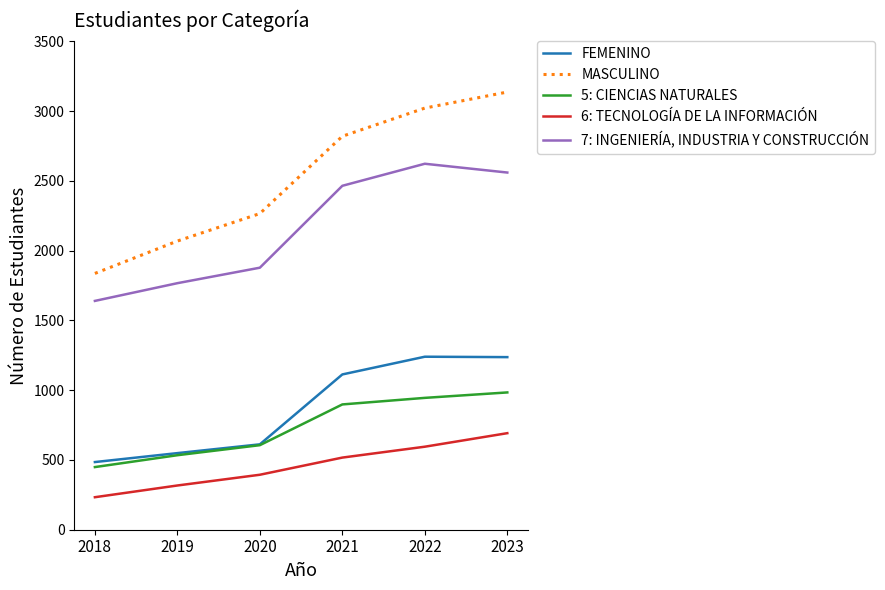

Read the FEMENINO value at 2021.

1113